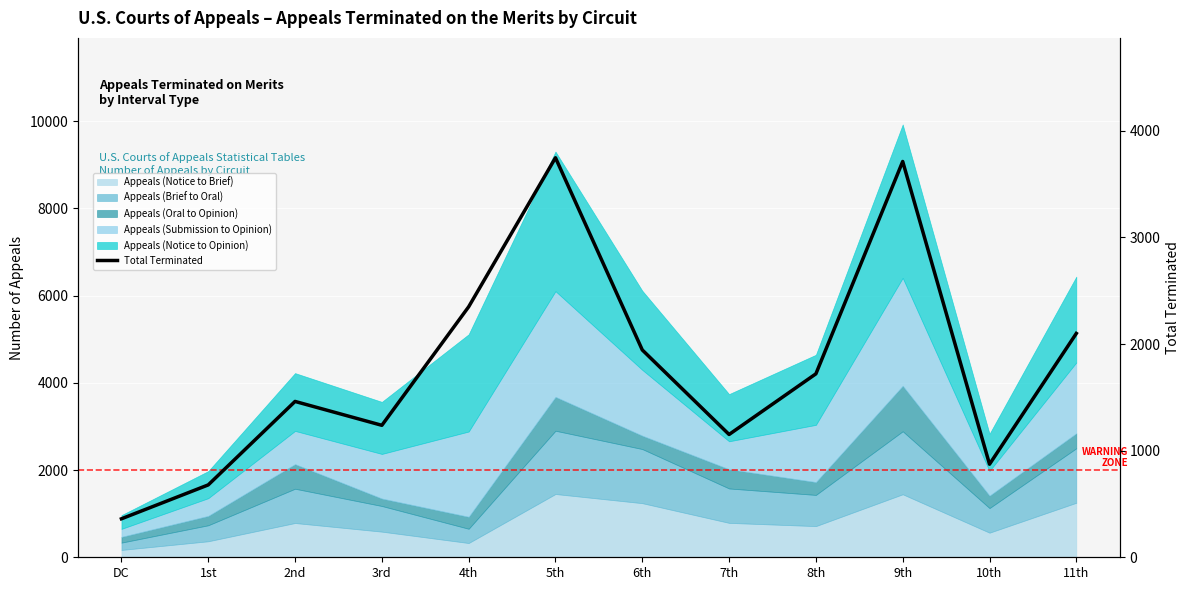

What is the value of the 5th point from the left?

2350